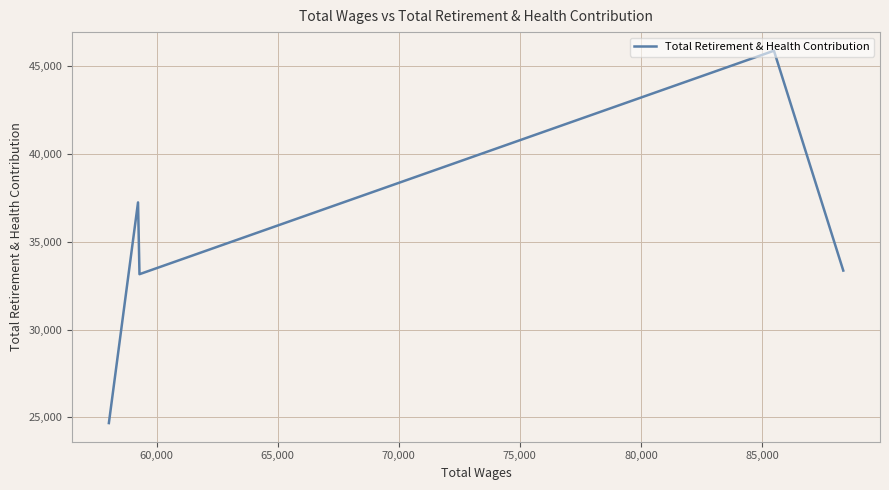

What is the greatest value displayed?

45861